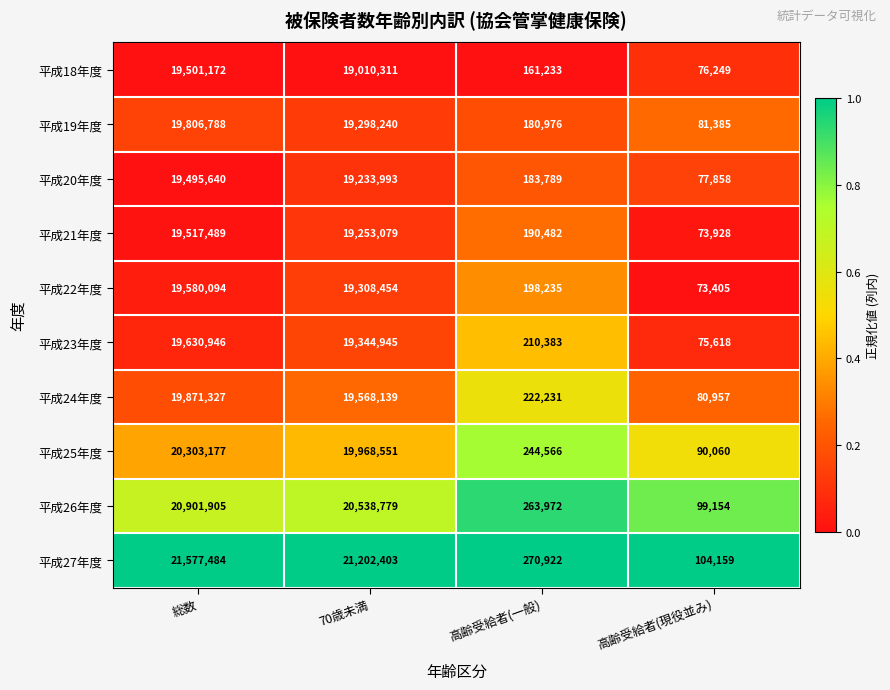

What value does the 平成23年度 series have at 総数, to the nearest 100?

19630900